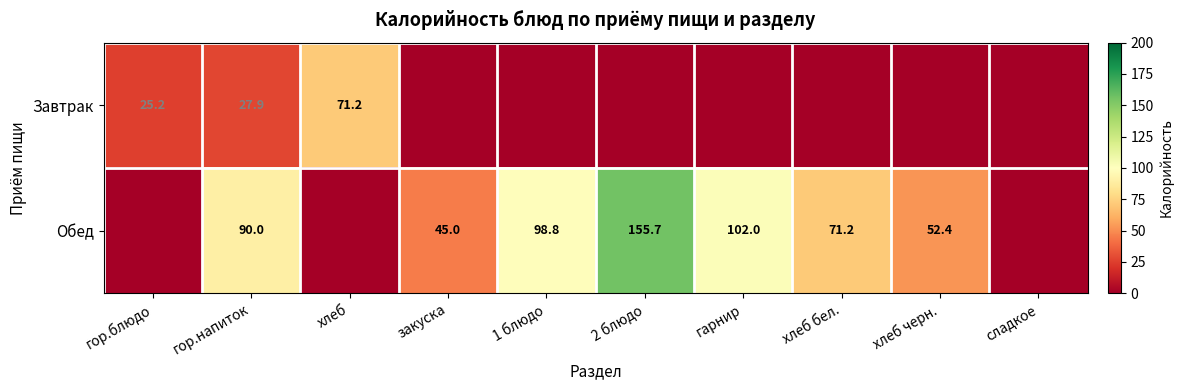

Is the value of Завтрак at гор.блюдо greater than the value of Обед at гарнир?

No